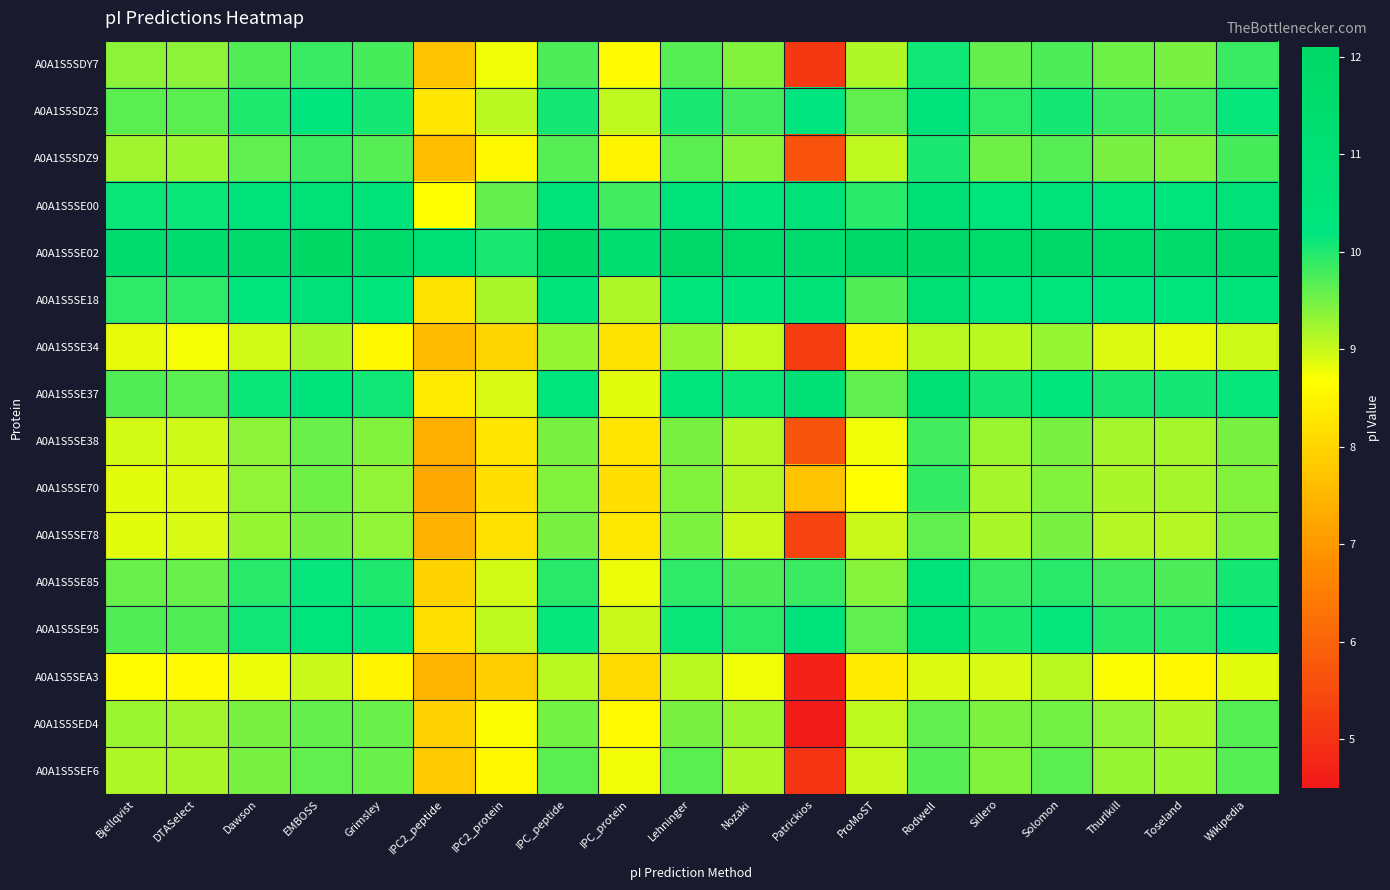

Reading left to right, list all the values displayed in this chart.

A0A1S5SDY7: Bjellqvist=9.3	DTASelect=9.3	Dawson=9.7	EMBOSS=9.9	Grimsley=9.8	IPC2_peptide=7.7	IPC2_protein=8.8	IPC_peptide=9.7	IPC_protein=8.6	Lehninger=9.7	Nozaki=9.4	Patrickios=5.1	ProMoST=9.2	Rodwell=10.1	Sillero=9.6	Solomon=9.7	Thurlkill=9.5	Toseland=9.5	Wikipedia=9.9
A0A1S5SDZ3: Bjellqvist=9.7	DTASelect=9.6	Dawson=10.0	EMBOSS=10.2	Grimsley=10.1	IPC2_peptide=8.3	IPC2_protein=9.1	IPC_peptide=10.1	IPC_protein=9.0	Lehninger=10.0	Nozaki=9.8	Patrickios=10.2	ProMoST=9.6	Rodwell=10.5	Sillero=9.9	Solomon=10.1	Thurlkill=9.9	Toseland=9.8	Wikipedia=10.1
A0A1S5SDZ9: Bjellqvist=9.2	DTASelect=9.3	Dawson=9.6	EMBOSS=9.8	Grimsley=9.7	IPC2_peptide=7.6	IPC2_protein=8.6	IPC_peptide=9.7	IPC_protein=8.5	Lehninger=9.7	Nozaki=9.4	Patrickios=5.7	ProMoST=9.0	Rodwell=10.0	Sillero=9.5	Solomon=9.7	Thurlkill=9.5	Toseland=9.4	Wikipedia=9.8
A0A1S5SE00: Bjellqvist=10.1	DTASelect=10.1	Dawson=10.5	EMBOSS=10.7	Grimsley=10.5	IPC2_peptide=8.7	IPC2_protein=9.6	IPC_peptide=10.5	IPC_protein=9.8	Lehninger=10.5	Nozaki=10.2	Patrickios=10.6	ProMoST=9.9	Rodwell=10.9	Sillero=10.4	Solomon=10.5	Thurlkill=10.3	Toseland=10.3	Wikipedia=10.6
A0A1S5SE02: Bjellqvist=11.5	DTASelect=11.5	Dawson=11.6	EMBOSS=12.1	Grimsley=11.7	IPC2_peptide=10.9	IPC2_protein=10.0	IPC_peptide=12.0	IPC_protein=11.3	Lehninger=11.9	Nozaki=11.6	Patrickios=11.6	ProMoST=11.9	Rodwell=11.8	Sillero=11.6	Solomon=12.0	Thurlkill=11.6	Toseland=11.6	Wikipedia=12.0
A0A1S5SE18: Bjellqvist=9.9	DTASelect=9.9	Dawson=10.4	EMBOSS=10.7	Grimsley=10.4	IPC2_peptide=8.2	IPC2_protein=9.2	IPC_peptide=10.4	IPC_protein=9.1	Lehninger=10.4	Nozaki=10.2	Patrickios=10.8	ProMoST=9.7	Rodwell=11.0	Sillero=10.3	Solomon=10.4	Thurlkill=10.3	Toseland=10.3	Wikipedia=10.5
A0A1S5SE34: Bjellqvist=8.8	DTASelect=8.7	Dawson=8.9	EMBOSS=9.2	Grimsley=8.6	IPC2_peptide=7.6	IPC2_protein=8.0	IPC_peptide=9.3	IPC_protein=8.2	Lehninger=9.3	Nozaki=9.0	Patrickios=5.2	ProMoST=8.4	Rodwell=9.1	Sillero=9.1	Solomon=9.3	Thurlkill=8.9	Toseland=8.8	Wikipedia=9.0
A0A1S5SE37: Bjellqvist=9.7	DTASelect=9.6	Dawson=10.1	EMBOSS=10.4	Grimsley=10.1	IPC2_peptide=8.3	IPC2_protein=8.9	IPC_peptide=10.2	IPC_protein=8.9	Lehninger=10.2	Nozaki=10.1	Patrickios=11.0	ProMoST=9.6	Rodwell=11.1	Sillero=10.1	Solomon=10.2	Thurlkill=10.0	Toseland=10.1	Wikipedia=10.1
A0A1S5SE38: Bjellqvist=8.9	DTASelect=9.0	Dawson=9.4	EMBOSS=9.6	Grimsley=9.4	IPC2_peptide=7.4	IPC2_protein=8.2	IPC_peptide=9.5	IPC_protein=8.3	Lehninger=9.5	Nozaki=9.1	Patrickios=5.7	ProMoST=8.8	Rodwell=9.8	Sillero=9.3	Solomon=9.5	Thurlkill=9.2	Toseland=9.2	Wikipedia=9.5
A0A1S5SE70: Bjellqvist=8.9	DTASelect=8.9	Dawson=9.3	EMBOSS=9.5	Grimsley=9.3	IPC2_peptide=7.2	IPC2_protein=8.1	IPC_peptide=9.4	IPC_protein=8.1	Lehninger=9.4	Nozaki=9.1	Patrickios=7.7	ProMoST=8.7	Rodwell=9.9	Sillero=9.2	Solomon=9.4	Thurlkill=9.2	Toseland=9.2	Wikipedia=9.4
A0A1S5SE78: Bjellqvist=8.9	DTASelect=8.9	Dawson=9.3	EMBOSS=9.5	Grimsley=9.3	IPC2_peptide=7.4	IPC2_protein=8.2	IPC_peptide=9.5	IPC_protein=8.3	Lehninger=9.4	Nozaki=9.0	Patrickios=5.3	ProMoST=9.0	Rodwell=9.6	Sillero=9.2	Solomon=9.5	Thurlkill=9.1	Toseland=9.1	Wikipedia=9.4
A0A1S5SE85: Bjellqvist=9.6	DTASelect=9.6	Dawson=9.9	EMBOSS=10.1	Grimsley=10.0	IPC2_peptide=8.0	IPC2_protein=8.9	IPC_peptide=10.0	IPC_protein=8.8	Lehninger=9.9	Nozaki=9.7	Patrickios=9.9	ProMoST=9.4	Rodwell=10.5	Sillero=9.9	Solomon=10.0	Thurlkill=9.8	Toseland=9.8	Wikipedia=10.1
A0A1S5SE95: Bjellqvist=9.7	DTASelect=9.7	Dawson=10.1	EMBOSS=10.3	Grimsley=10.1	IPC2_peptide=8.2	IPC2_protein=9.0	IPC_peptide=10.1	IPC_protein=9.0	Lehninger=10.1	Nozaki=10.0	Patrickios=10.5	ProMoST=9.6	Rodwell=10.7	Sillero=10.0	Solomon=10.1	Thurlkill=10.0	Toseland=10.0	Wikipedia=10.2
A0A1S5SEA3: Bjellqvist=8.7	DTASelect=8.6	Dawson=8.8	EMBOSS=9.0	Grimsley=8.5	IPC2_peptide=7.5	IPC2_protein=7.9	IPC_peptide=9.1	IPC_protein=8.1	Lehninger=9.1	Nozaki=8.8	Patrickios=4.7	ProMoST=8.4	Rodwell=8.9	Sillero=8.9	Solomon=9.1	Thurlkill=8.7	Toseland=8.6	Wikipedia=8.9
A0A1S5SED4: Bjellqvist=9.3	DTASelect=9.2	Dawson=9.5	EMBOSS=9.6	Grimsley=9.6	IPC2_peptide=7.9	IPC2_protein=8.7	IPC_peptide=9.5	IPC_protein=8.6	Lehninger=9.5	Nozaki=9.3	Patrickios=4.5	ProMoST=9.0	Rodwell=9.6	Sillero=9.4	Solomon=9.5	Thurlkill=9.3	Toseland=9.1	Wikipedia=9.7
A0A1S5SEF6: Bjellqvist=9.2	DTASelect=9.2	Dawson=9.5	EMBOSS=9.6	Grimsley=9.6	IPC2_peptide=7.8	IPC2_protein=8.6	IPC_peptide=9.7	IPC_protein=8.8	Lehninger=9.6	Nozaki=9.1	Patrickios=5.0	ProMoST=9.0	Rodwell=9.7	Sillero=9.4	Solomon=9.7	Thurlkill=9.3	Toseland=9.3	Wikipedia=9.7